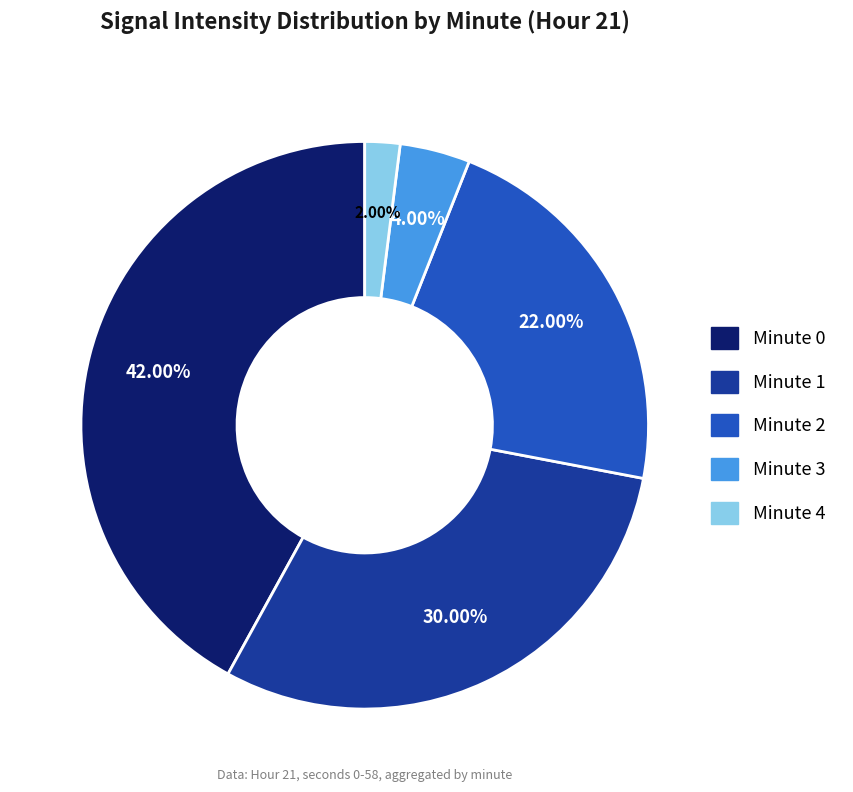

Is there a majority slice in this chart?

No